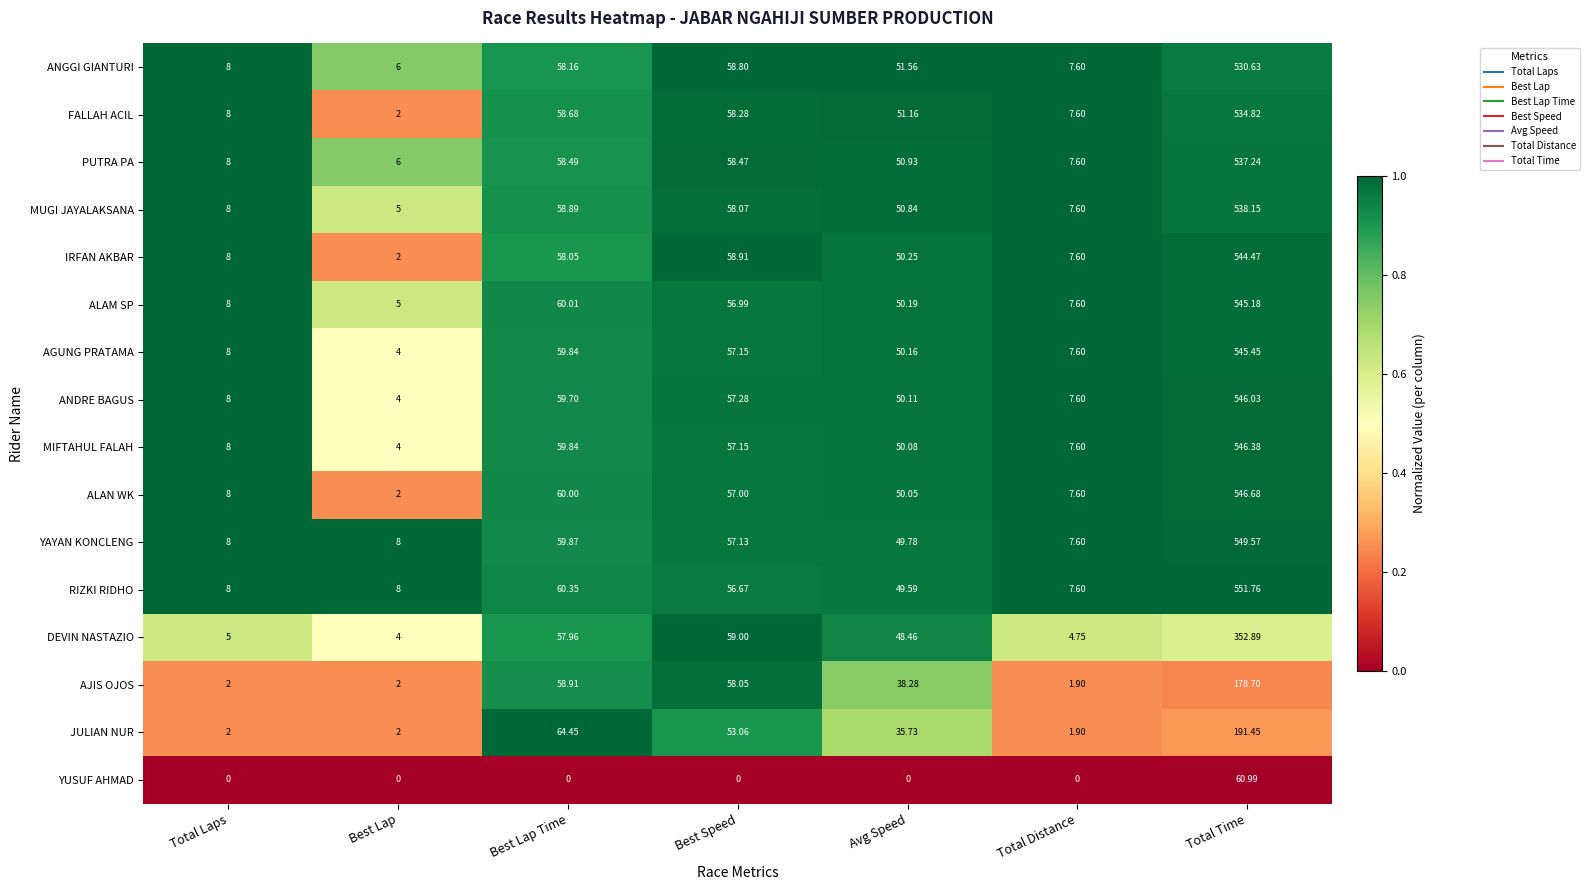

Rank the categories by MIFTAHUL FALAH value from lowest to highest.

Best Lap, Total Distance, Total Laps, Avg Speed, Best Speed, Best Lap Time, Total Time